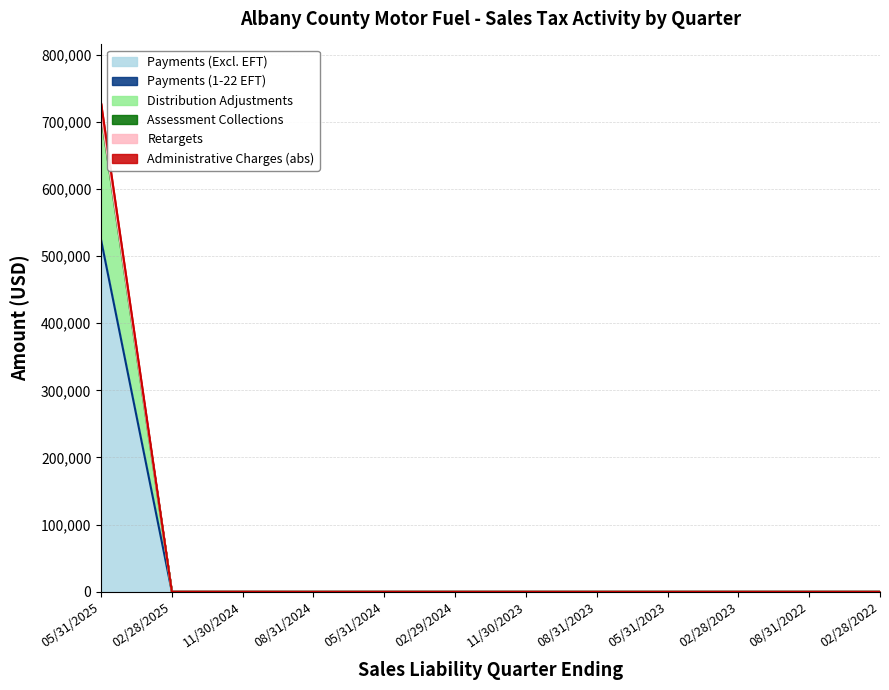

Which category has the lowest value across all series?

11/30/2024